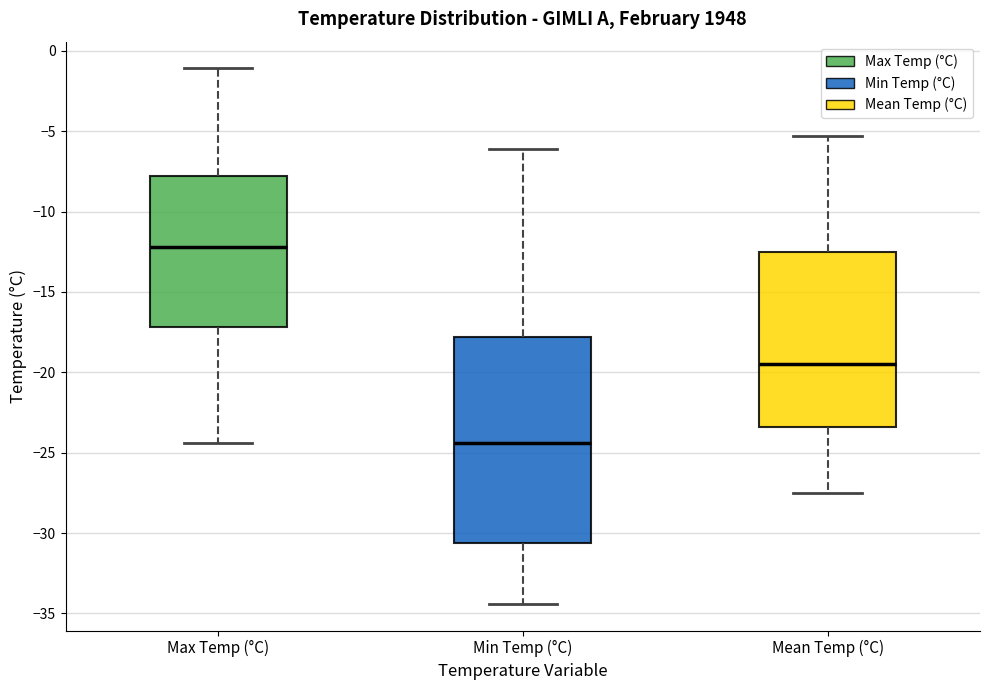

Reading left to right, read every box against the y-axis: the position of its median line, the range the box covers, and the ends of its whiskers. The values are not printed on the chart, so give them approximately, as read against the axis.

Max Temp (°C): median -12.0, box -17.0 to -8.0, whiskers -24.5 to -1.0
Min Temp (°C): median -24.5, box -30.5 to -18.0, whiskers -34.5 to -6.0
Mean Temp (°C): median -19.5, box -23.5 to -12.5, whiskers -27.5 to -5.5